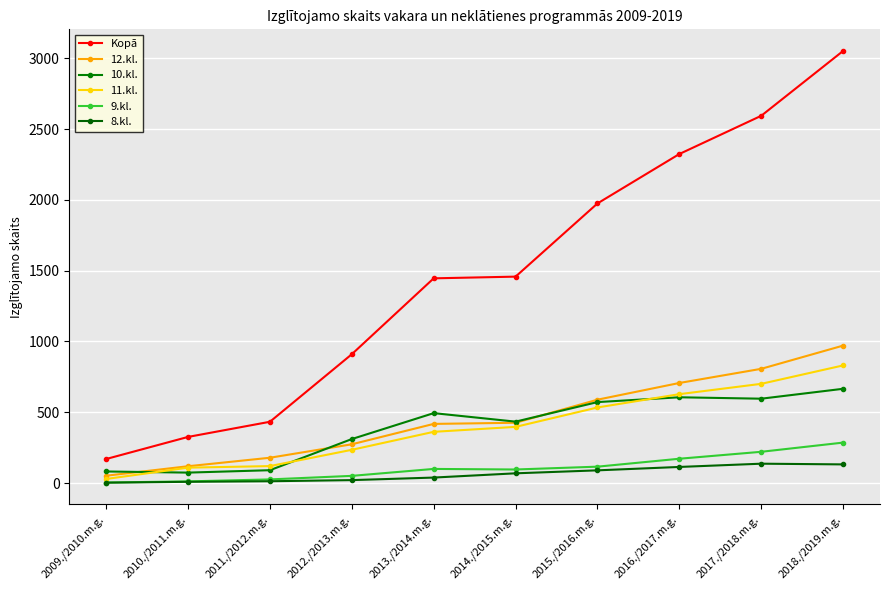

At which category is the sum across all series the highest?

2018./2019.m.g.